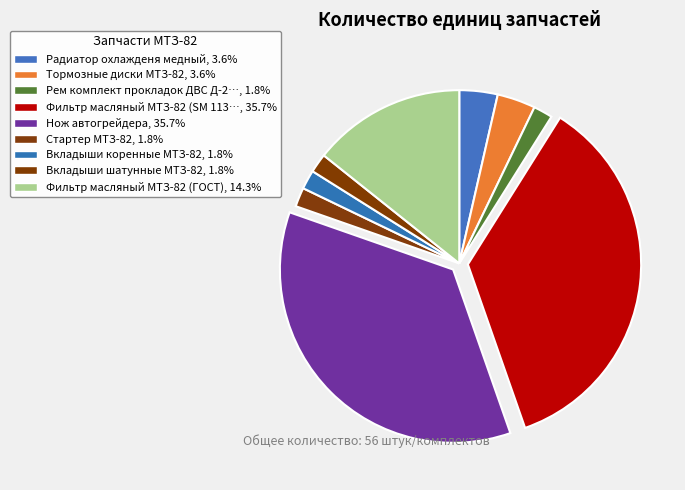

How many segments does this pie chart have?

9